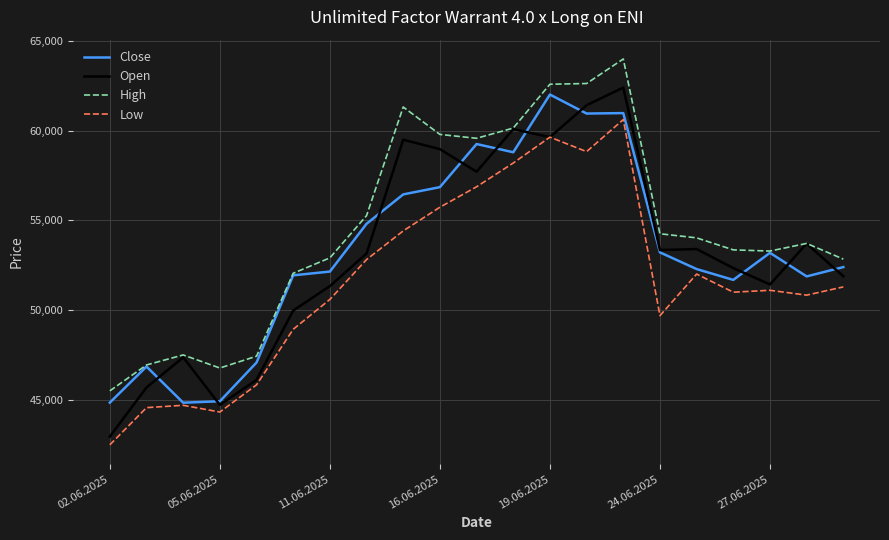

True or false: High and Low cross at least once.

False